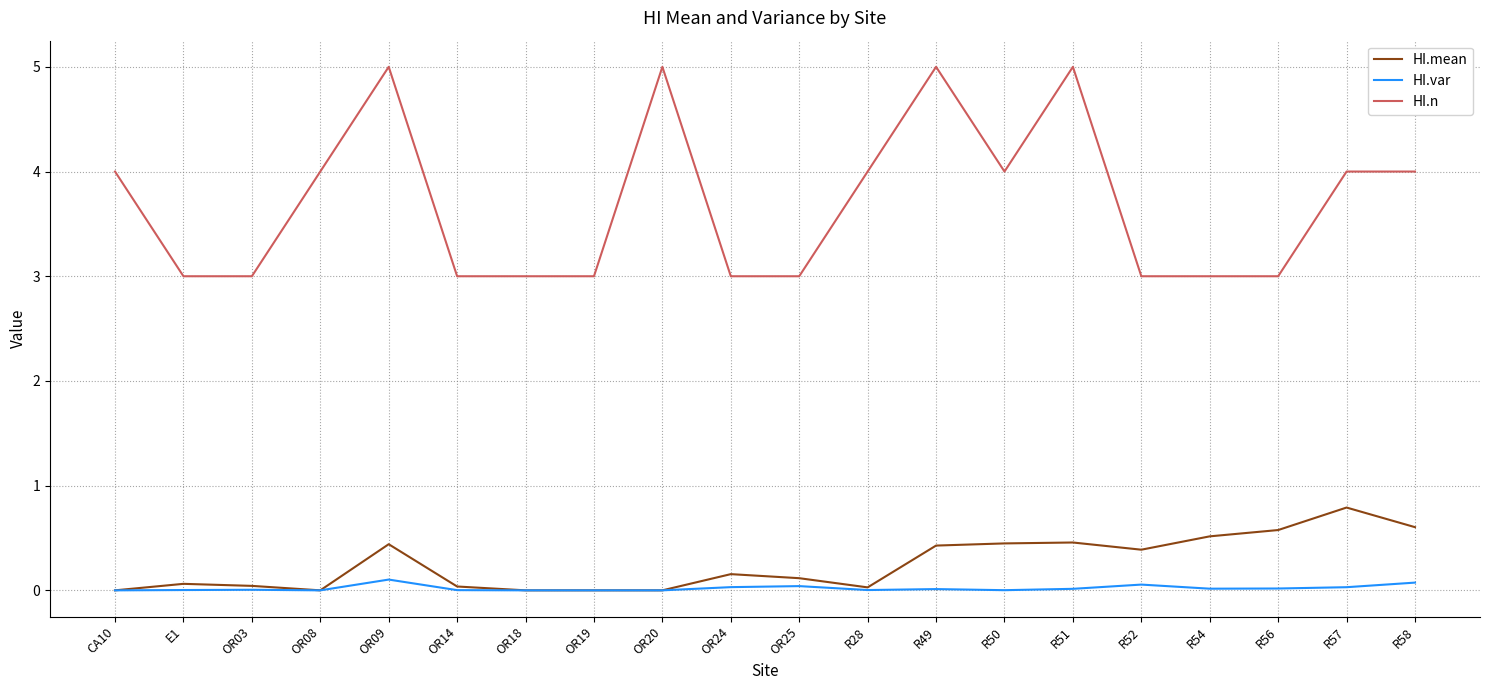

True or false: HI.mean and HI.n cross at least once.

False